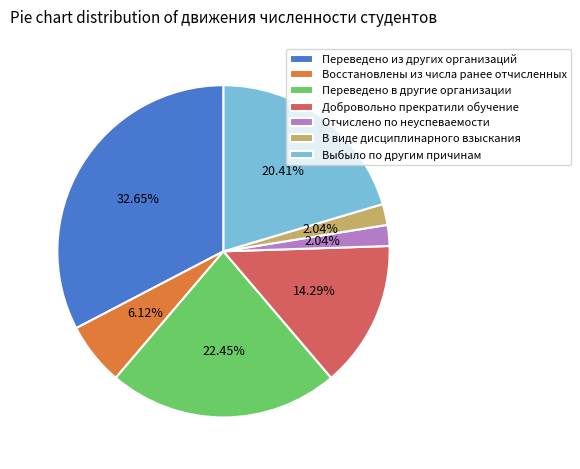

Which has a higher value, Переведено из других организаций or В виде дисциплинарного взыскания?

Переведено из других организаций